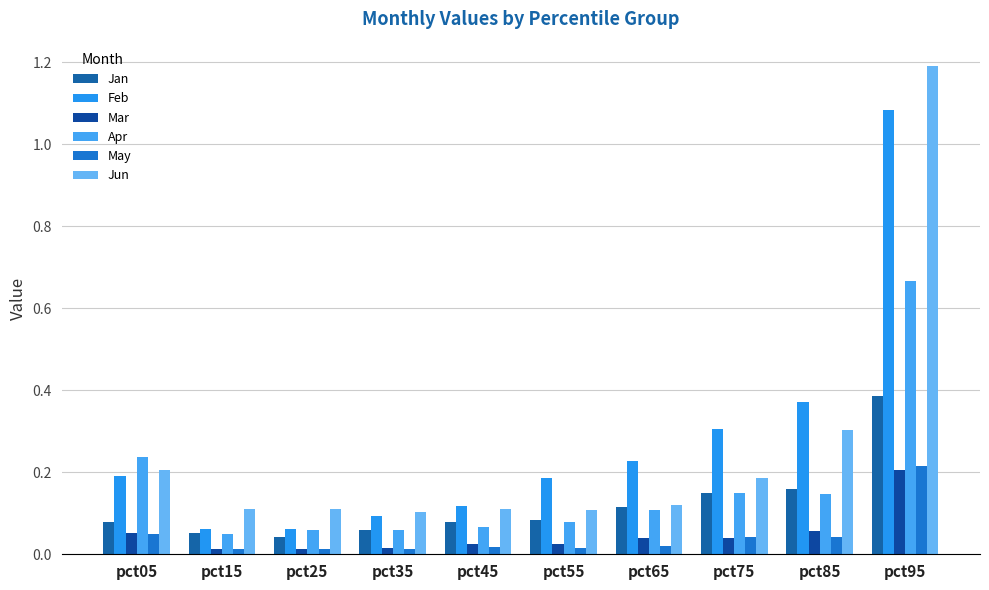

What is the value of the Apr bar at the 7th from the left?

0.1